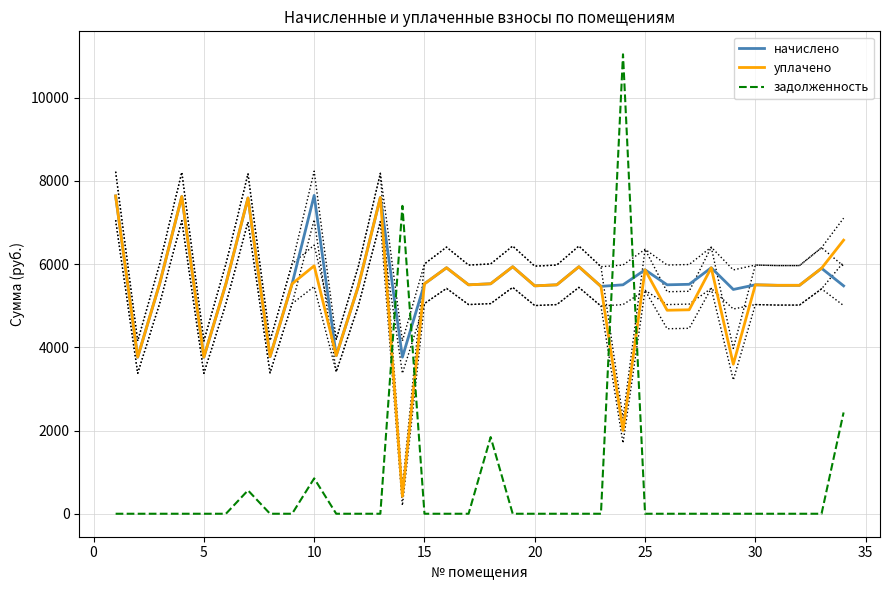

In начислено, how many points are lower than both neighbors (excluding endpoints)?

10